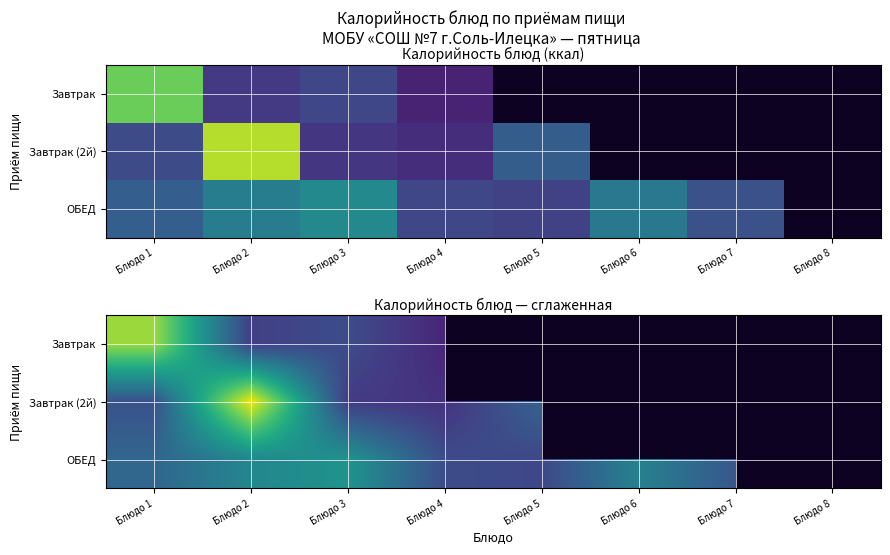

Count the number of data series in this chart.

3